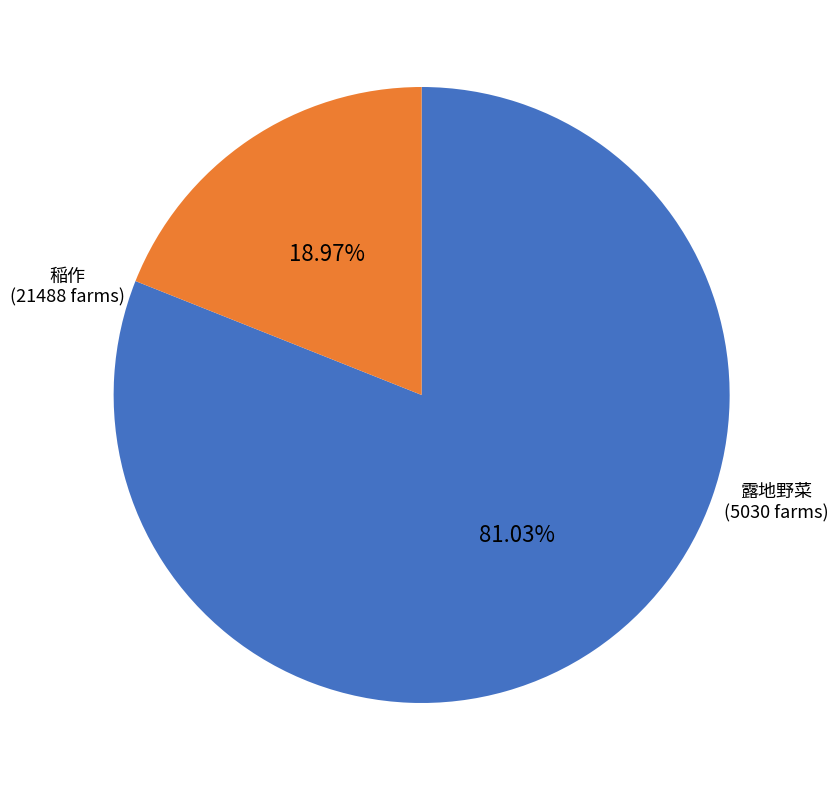

Rank the categories by value from highest to lowest.

稲作, 露地野菜